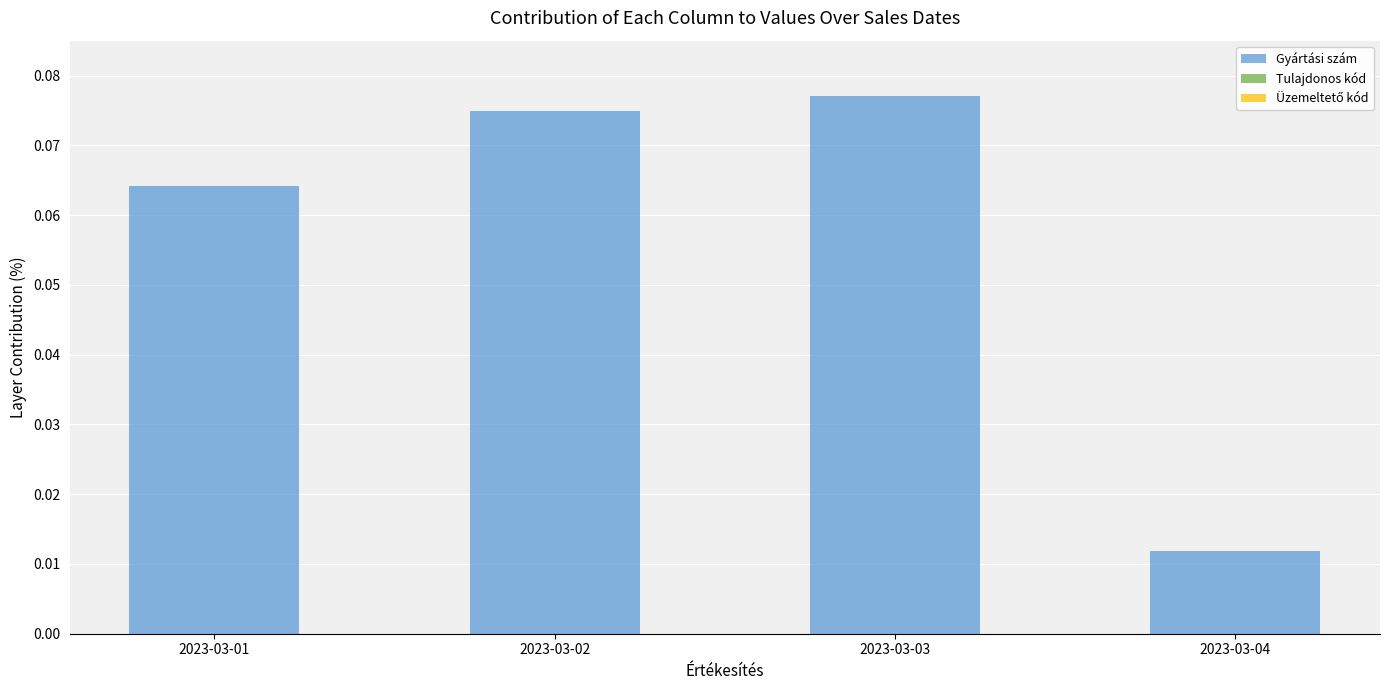

How many values are between 0 and 1?

4